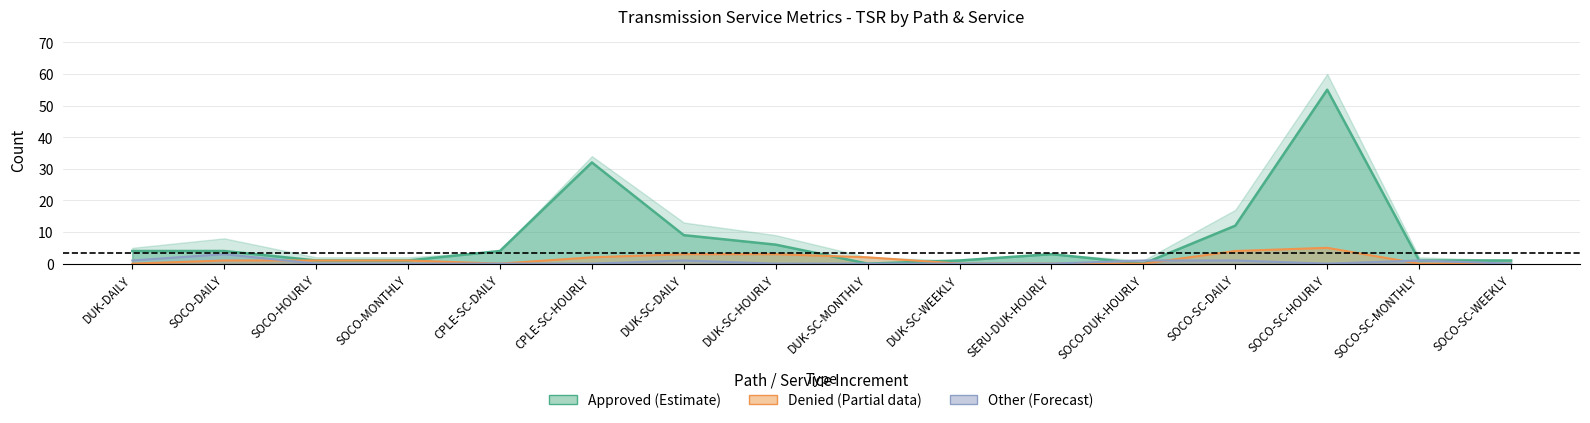

Which series has the widest spread of values?

Total